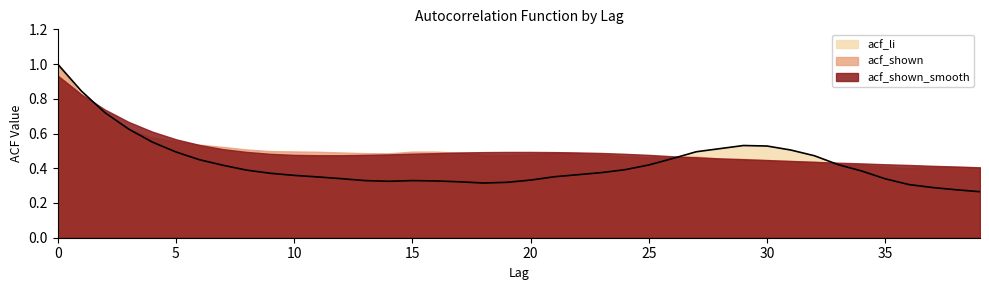

Does the chart display data point markers on the line(s)?

No